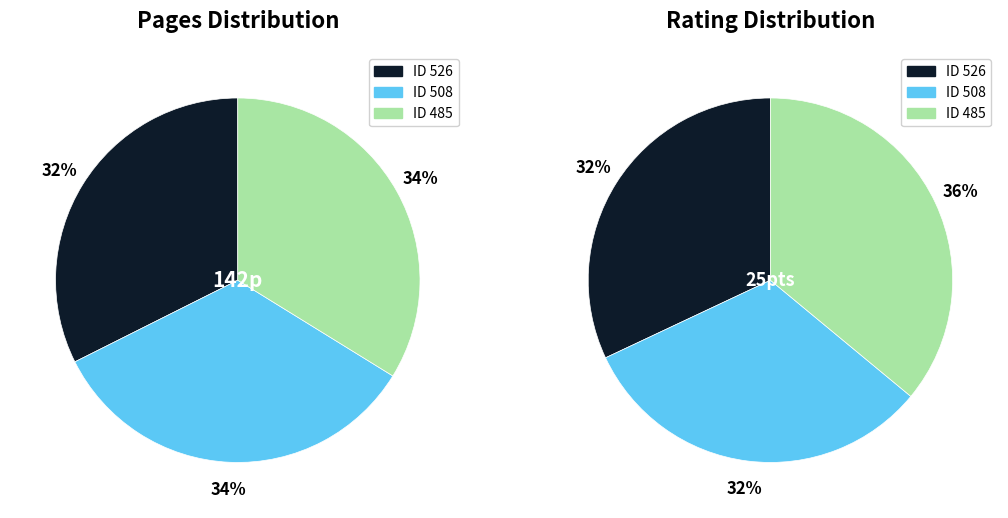

Is it true that 485 is 34% of the pie?

True